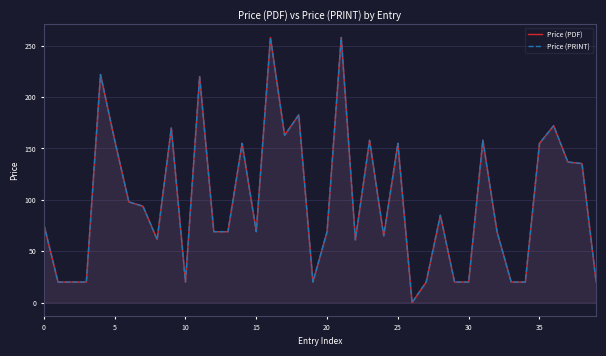

Which series has the largest total across all categories?

Price (PDF)